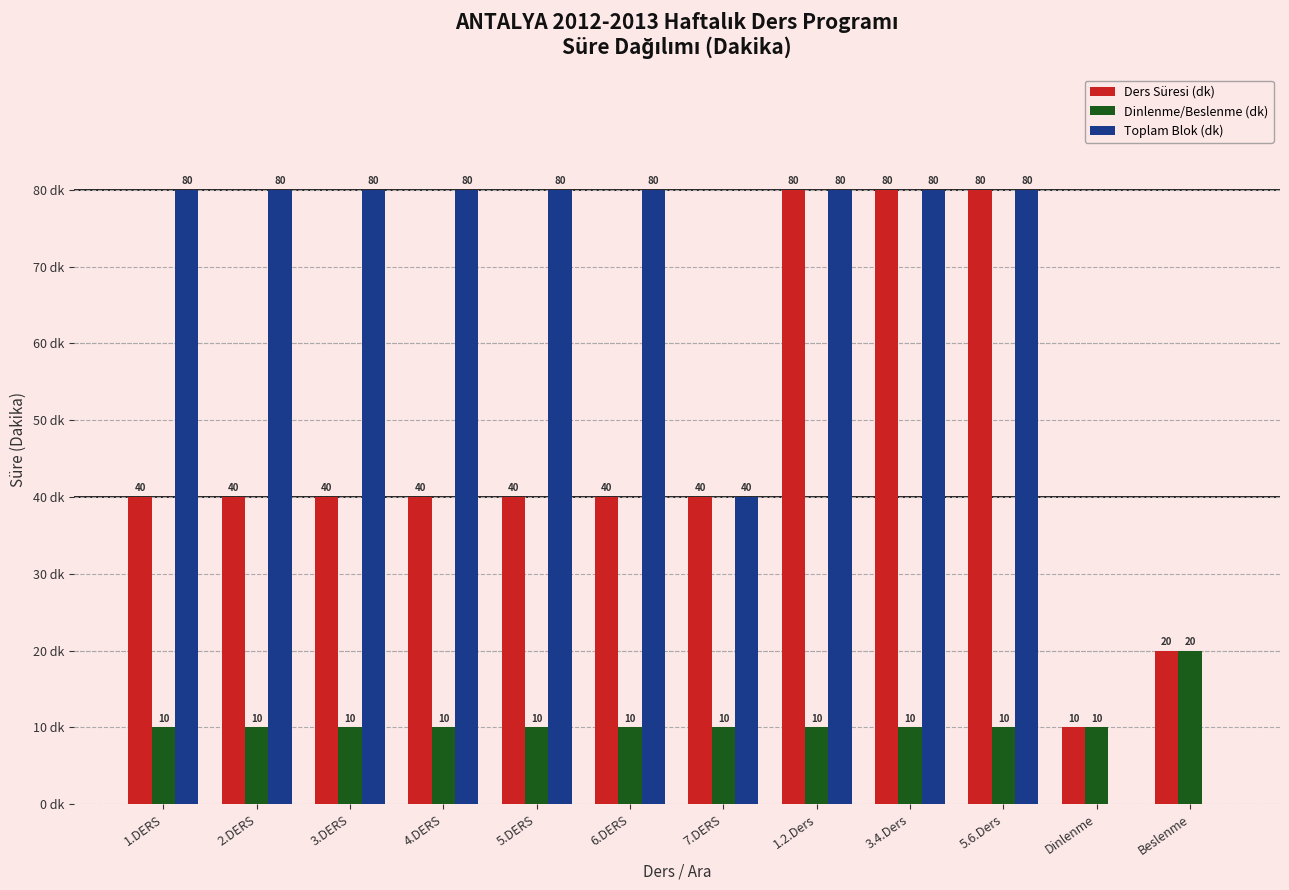

Between 3.DERS and 7.DERS, which series saw the biggest shift?

Toplam Blok (dk)